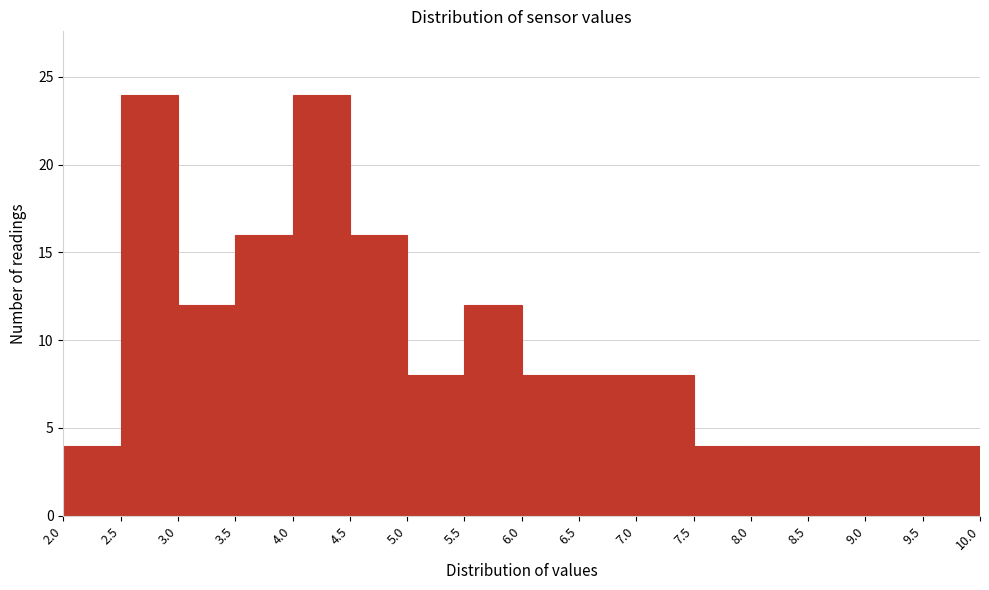

Reading left to right, transcribe this chart: for each bar, give the range it covers on the x-axis and its height. The values are not printed on the chart, so give them approximately, as read against the axis.

2.0 to 2.5: 4
2.5 to 3.0: 24
3.0 to 3.5: 12
3.5 to 4.0: 16
4.0 to 4.5: 24
4.5 to 5.0: 16
5.0 to 5.5: 8
5.5 to 6.0: 12
6.0 to 6.5: 8
6.5 to 7.0: 8
7.0 to 7.5: 8
7.5 to 8.0: 4
8.0 to 8.5: 4
8.5 to 9.0: 4
9.0 to 9.5: 4
9.5 to 10.0: 4